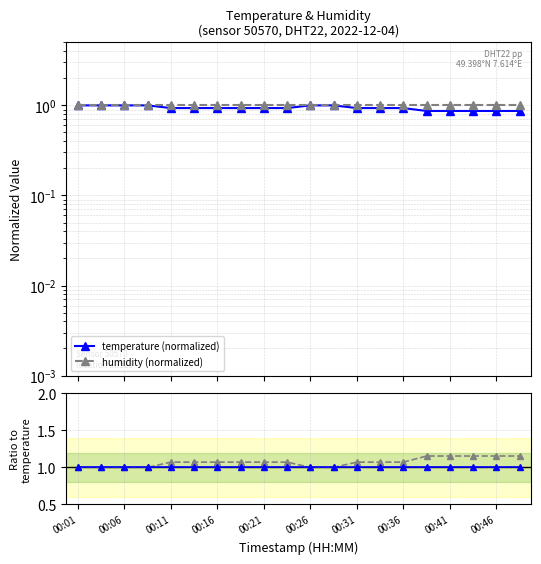

What is the minimum value for humidity / temp?

1.0